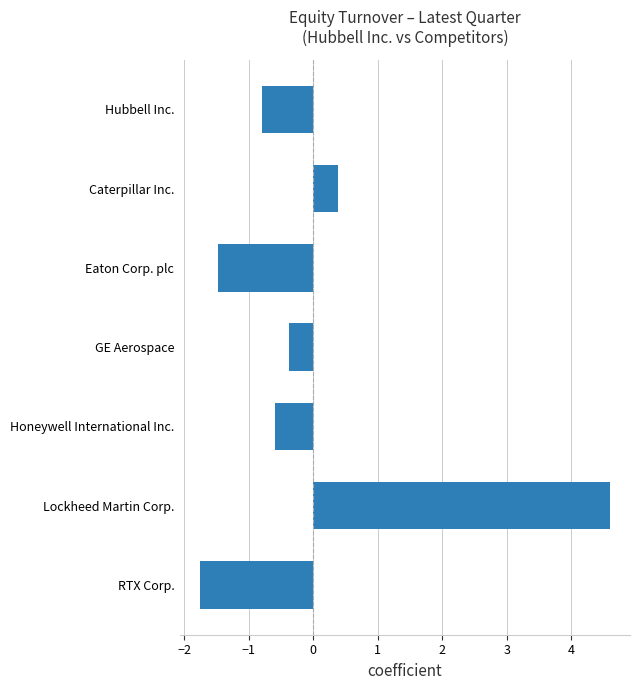

List the labels in order of value, smallest first.

RTX Corp., Eaton Corp. plc, Hubbell Inc., Honeywell International Inc., GE Aerospace, Caterpillar Inc., Lockheed Martin Corp.